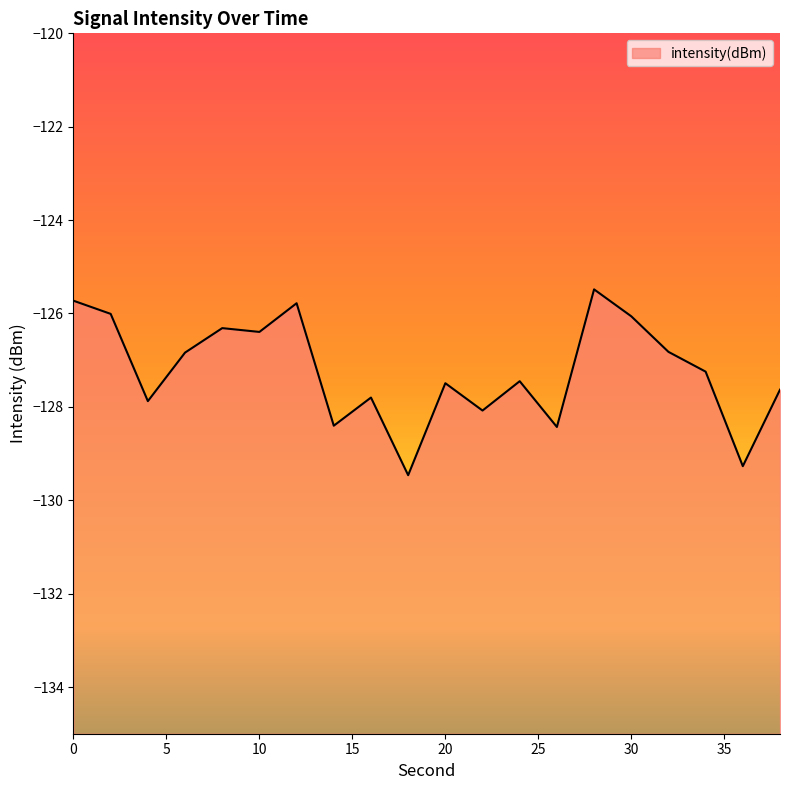

The chart shows a value of -50.7 at 28. True or false?

False